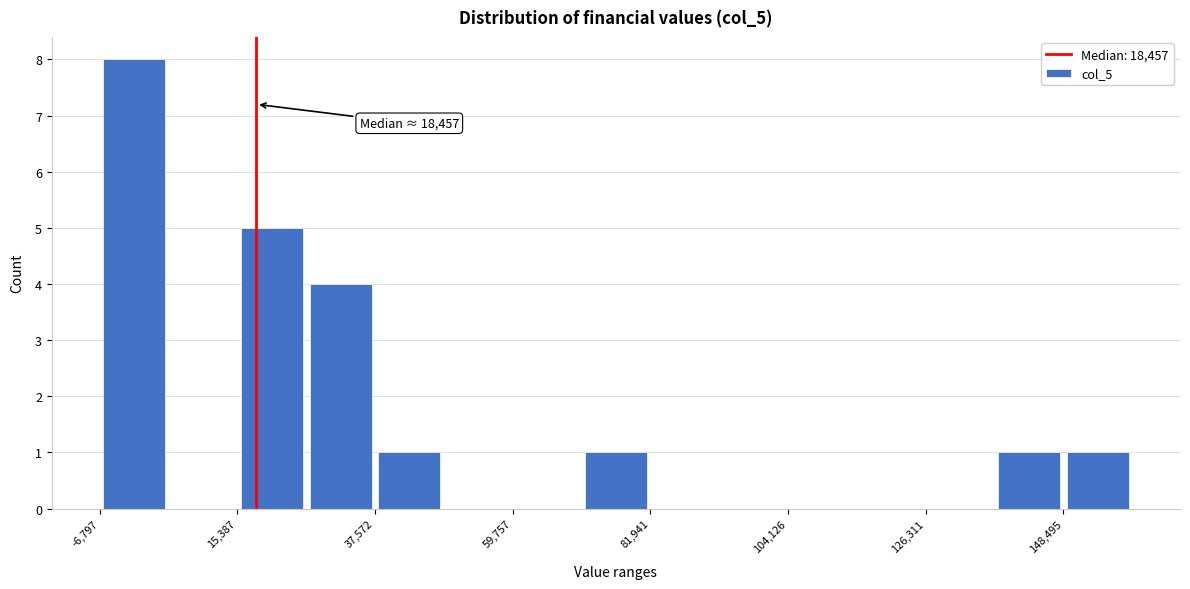

Around what value on the x-axis is the tallest bar? Give the approximate position of its centre, as read against the axis.

0